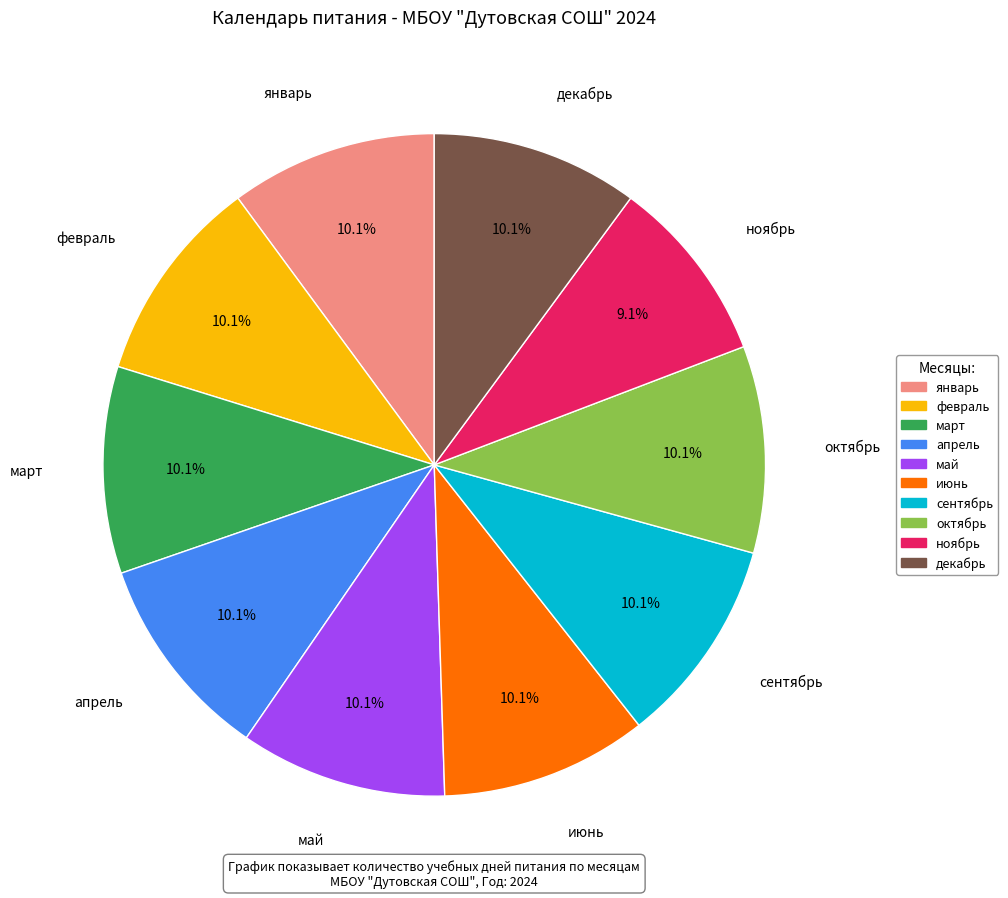

Which slice is the smallest?

ноябрь